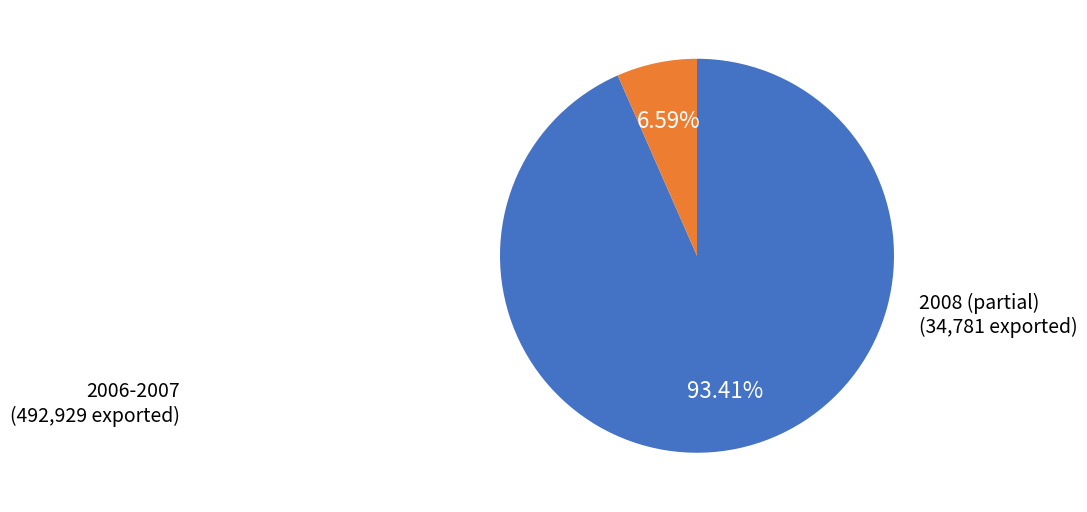

Combined, do 2008 (partial) and 2006-2007 account for over 50%?

Yes